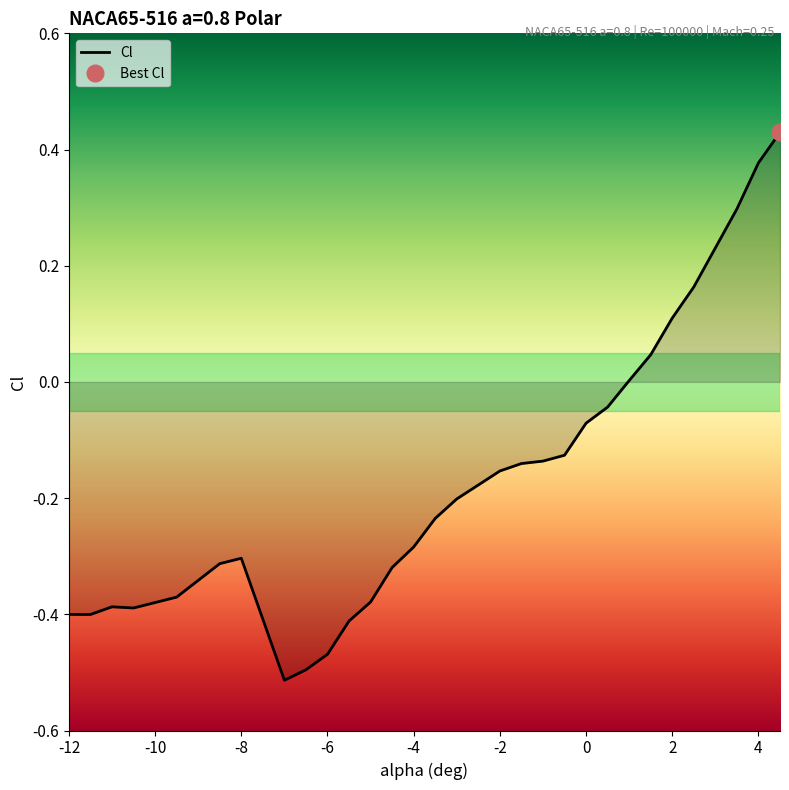

The value of Cl at -2 is -0.0. True or false?

False